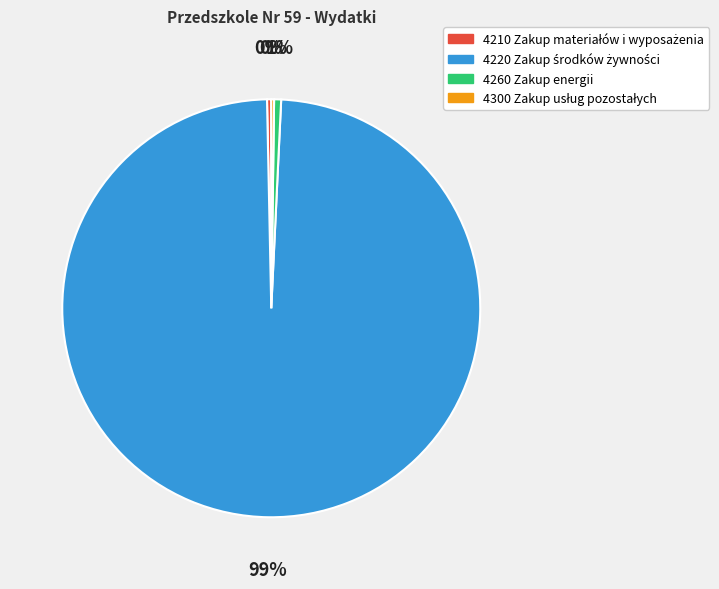

The 4260 Zakup energii slice represents 11% of the pie. True or false?

False